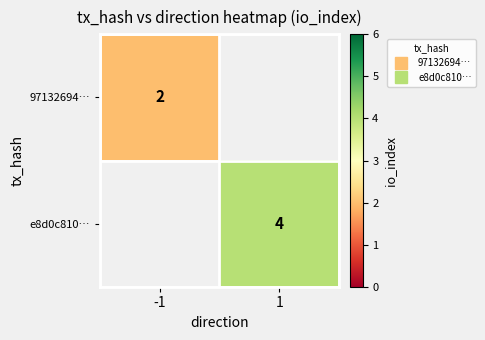

Between -1 and 1, which is larger?

1